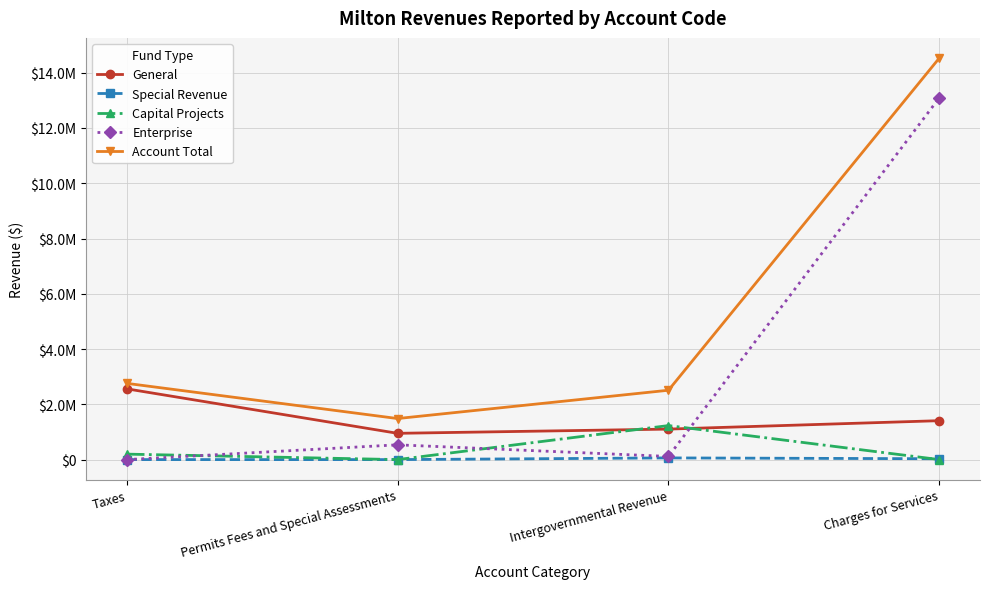

Rank the series by their maximum value, from highest to lowest.

Account Total, Enterprise, General, Capital Projects, Special Revenue